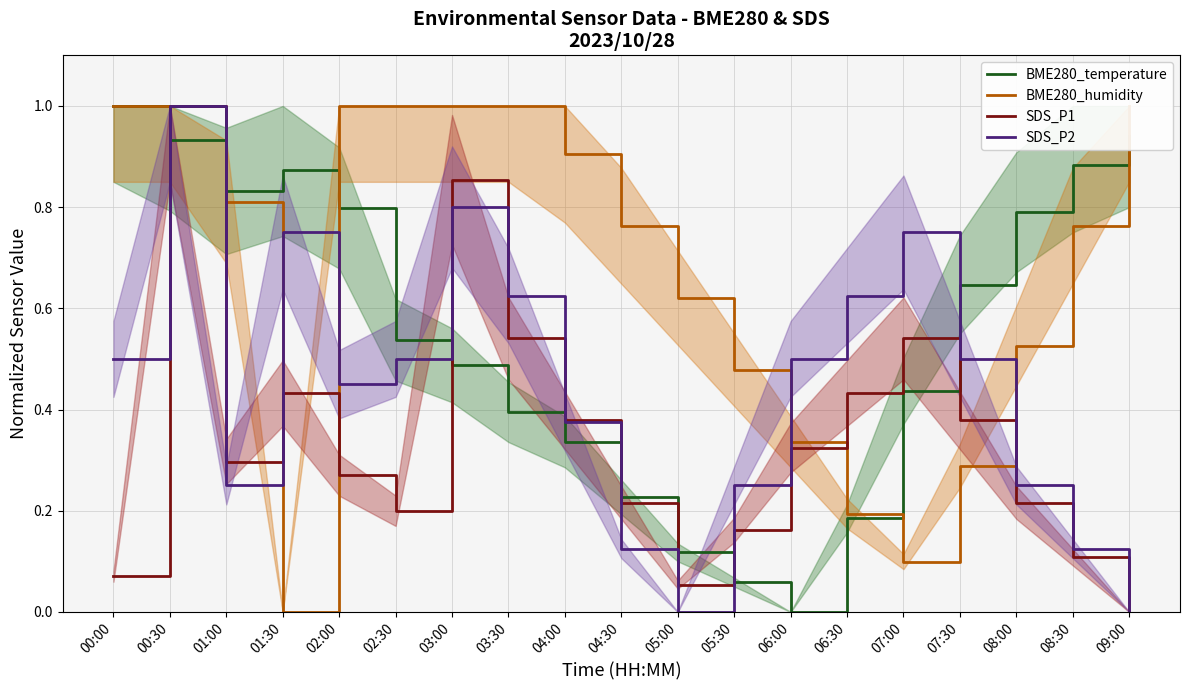

How many values in the BME280_temperature series exceed 0?

18